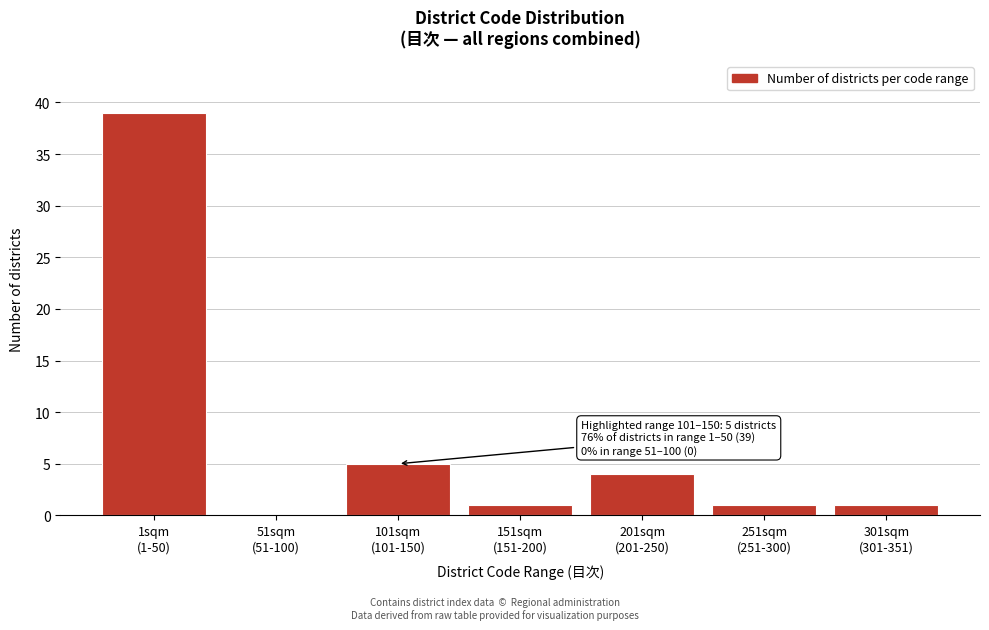

What is the maximum value shown in the chart?

39